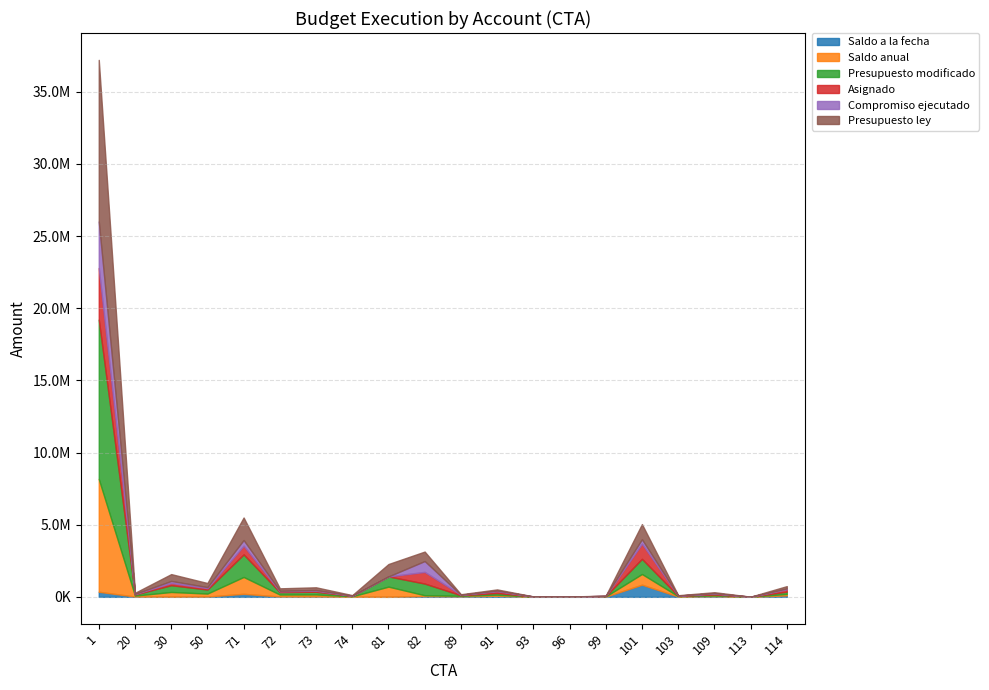

Which has a higher value, 89 or 101?

101